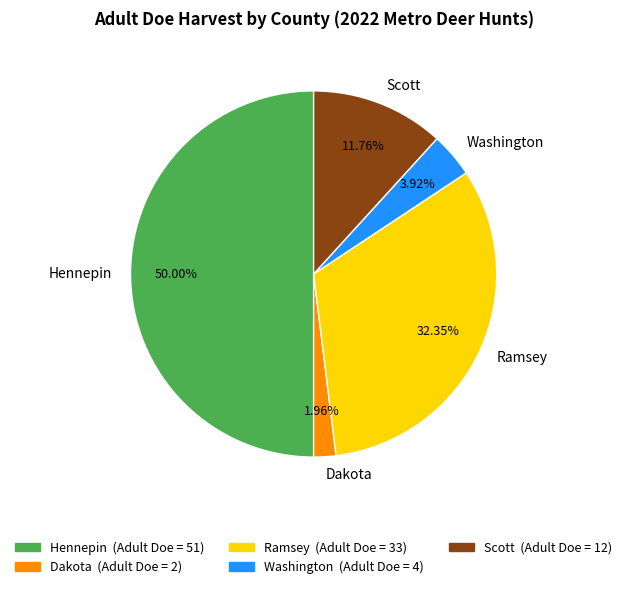

Does Ramsey represent more than half of the total?

No